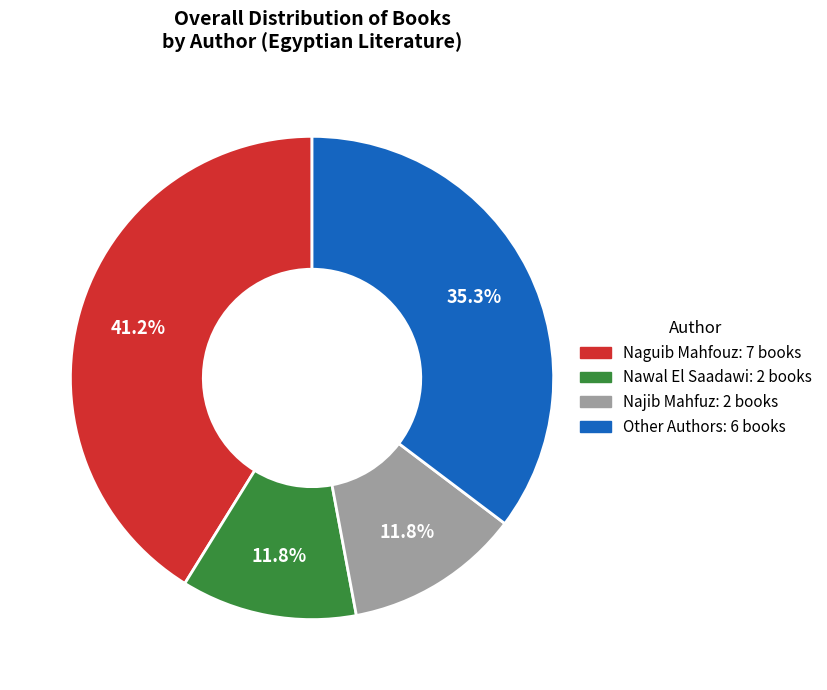

Does any single category account for the majority?

No